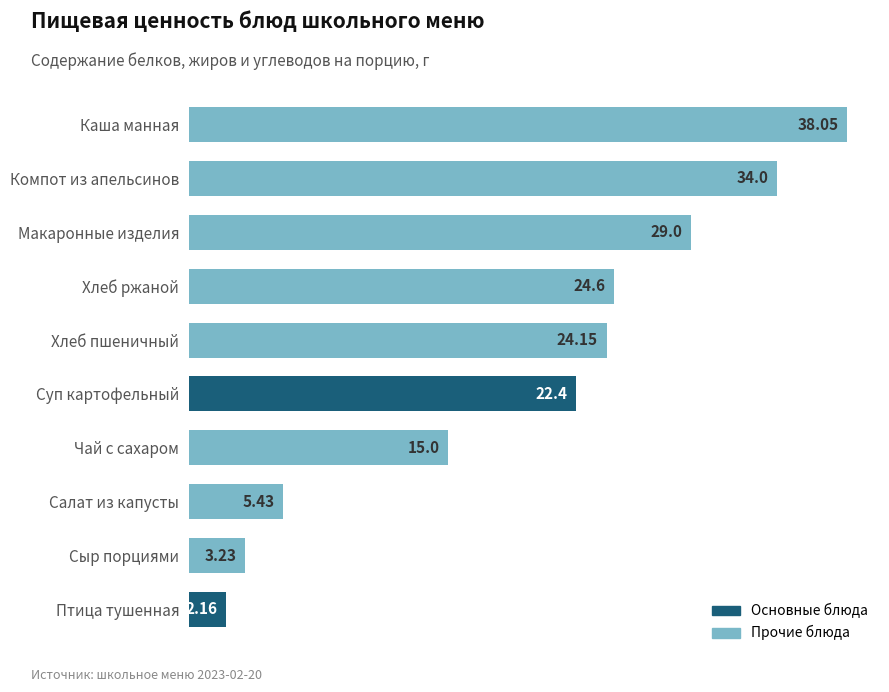

What is the difference between the second highest and second lowest values?

30.8